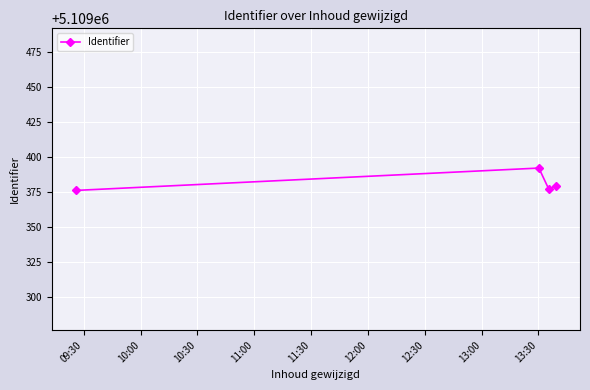

True or false: there are more than 1 points higher than both neighbors.

False